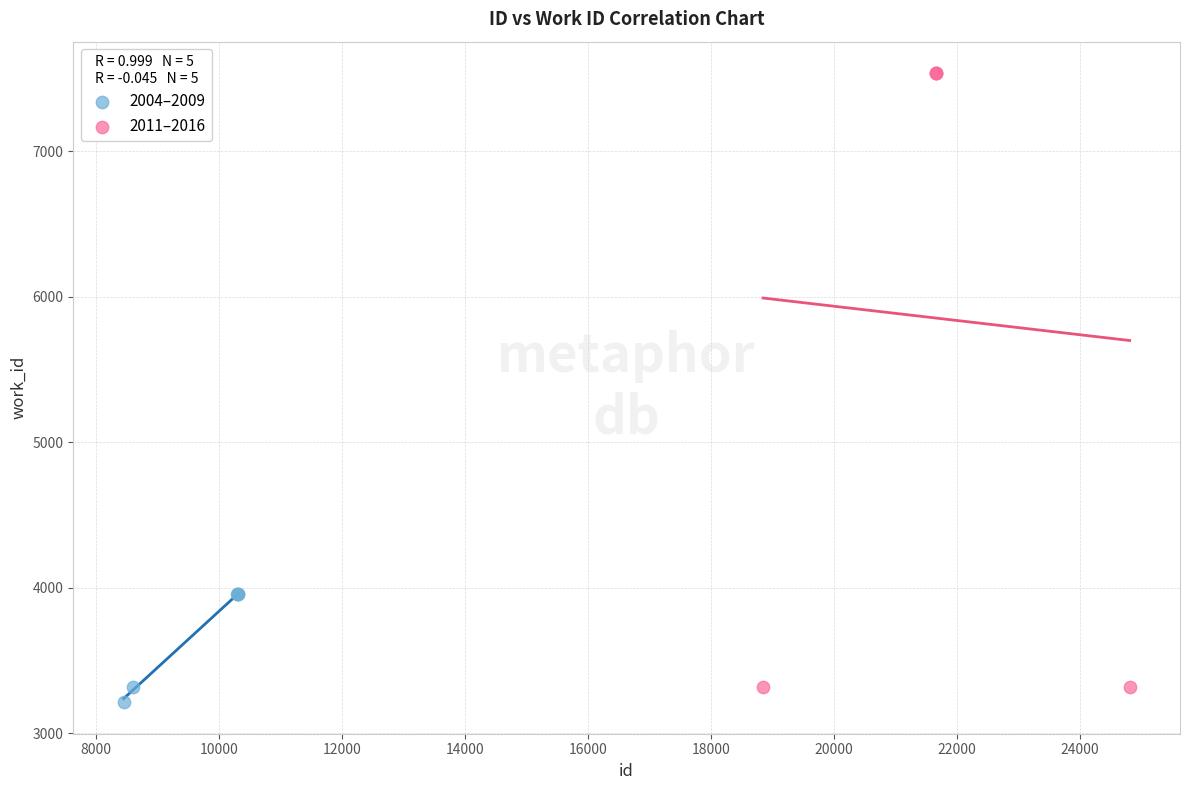

Which series reaches the maximum Y coordinate?

2011–2016